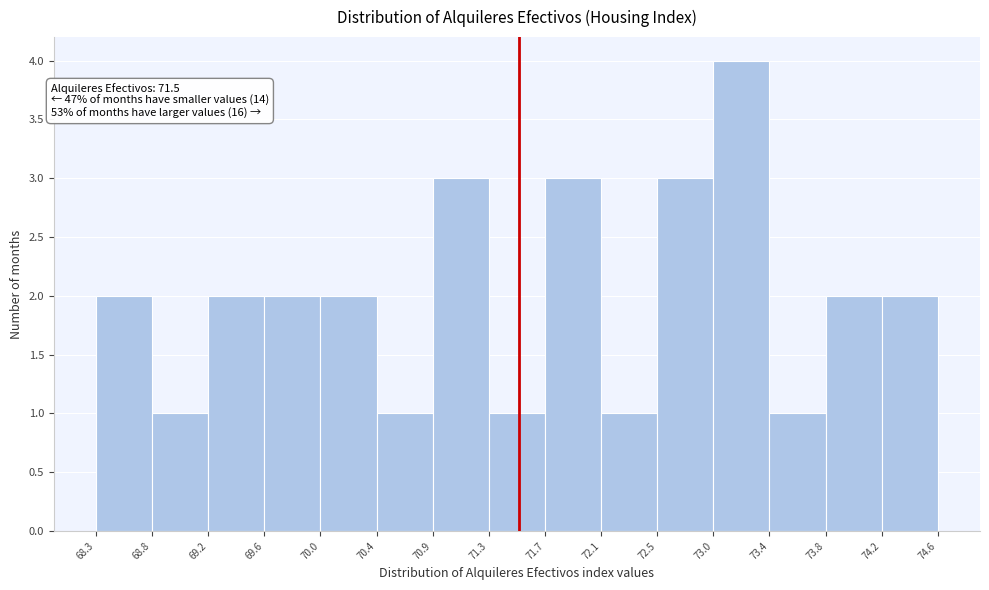

Which range on the x-axis has the tallest bar?

73.0 to 73.4